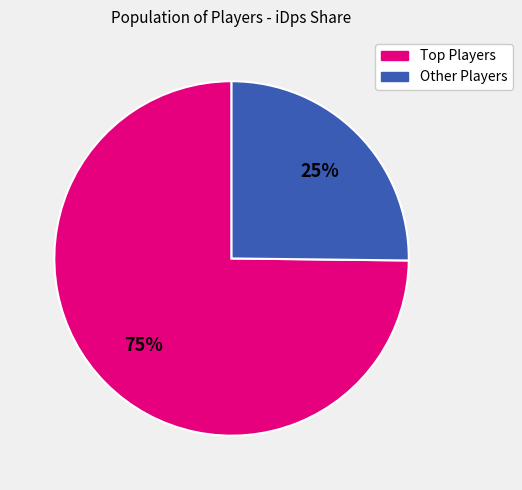

Is there a majority slice in this chart?

Yes